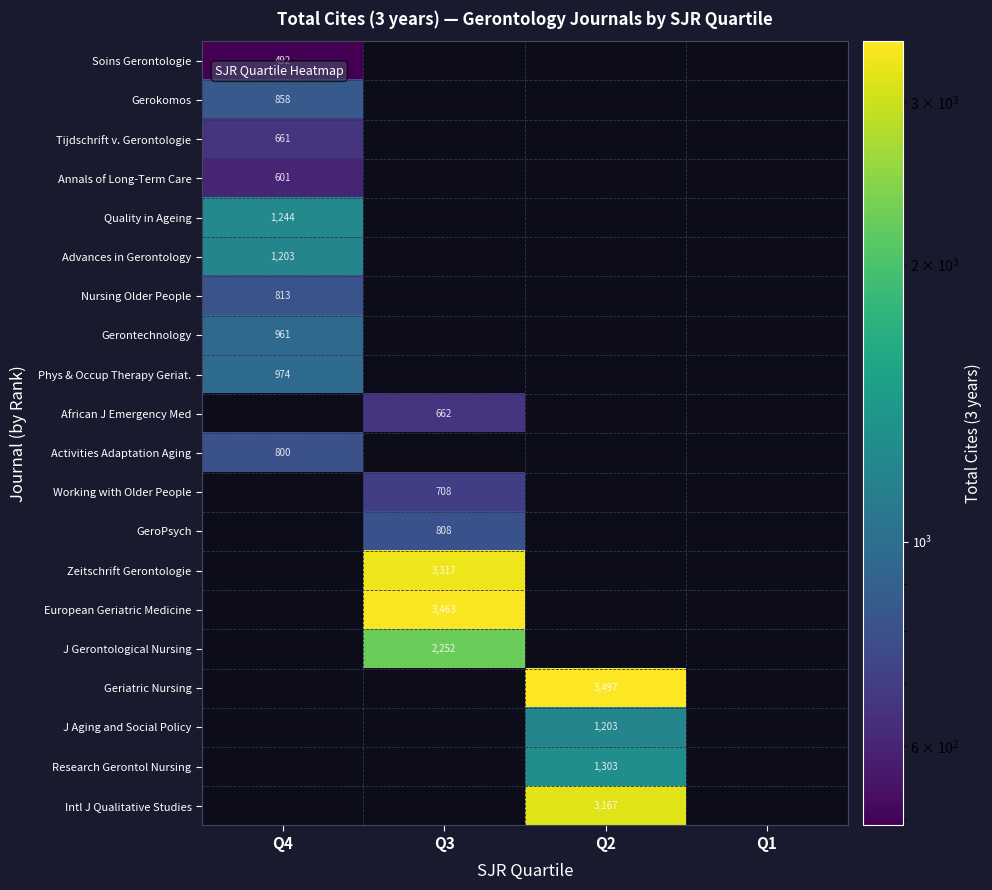

How many data points in Advances in Gerontology are above 0?

1